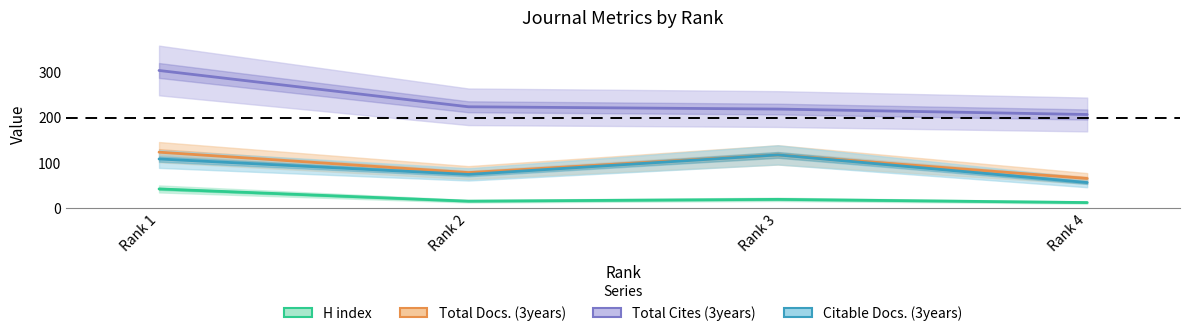

Which category has the highest value across all series?

Rank 1